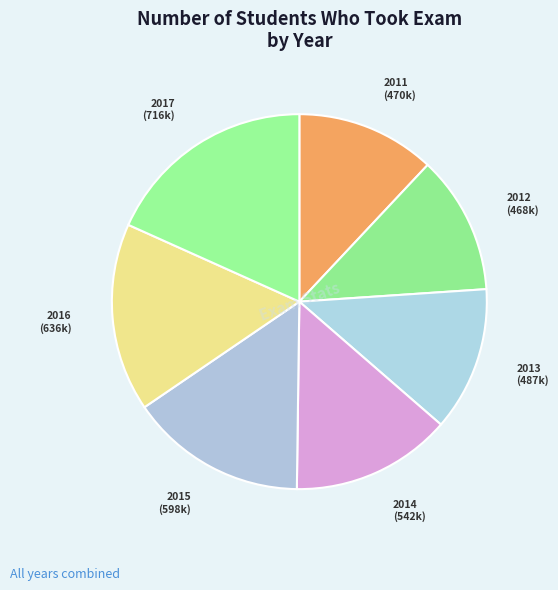

Is the sum of 2015 and 2012 greater than half?

No